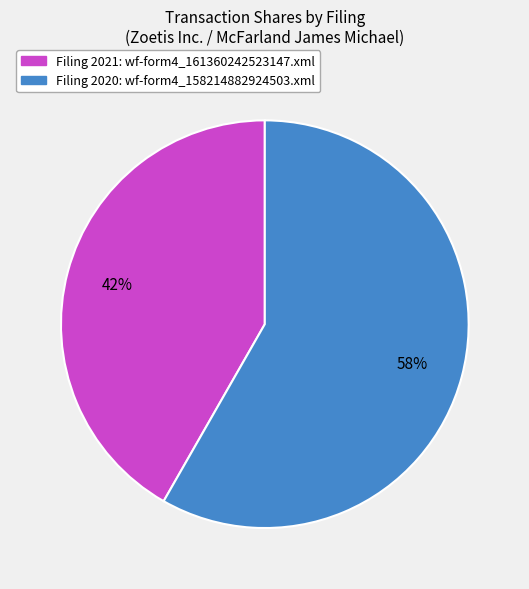

Does any single category account for the majority?

Yes